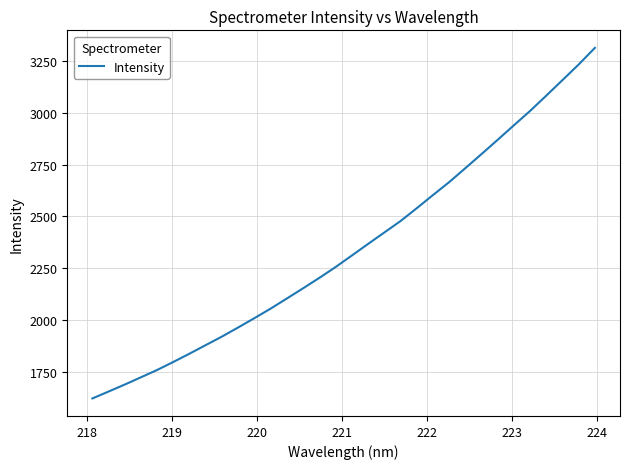

What is the smallest value displayed?

1623.3